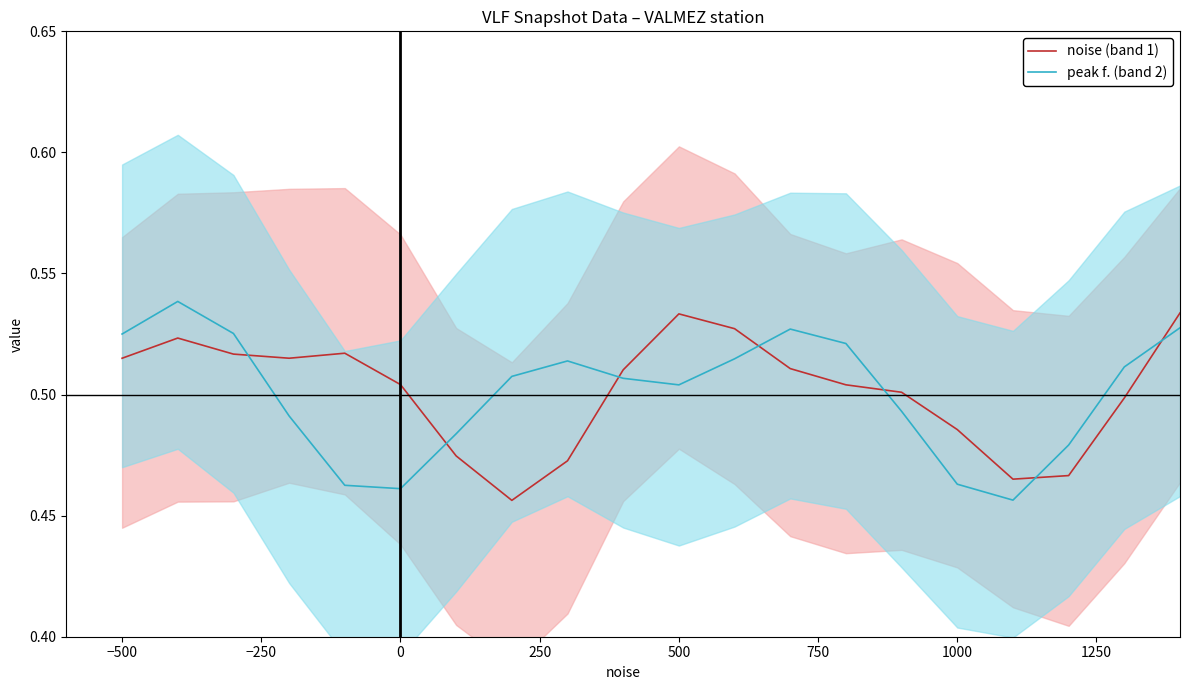

How many intersections are there between noise (band 1) and peak f. (band 2)?

7